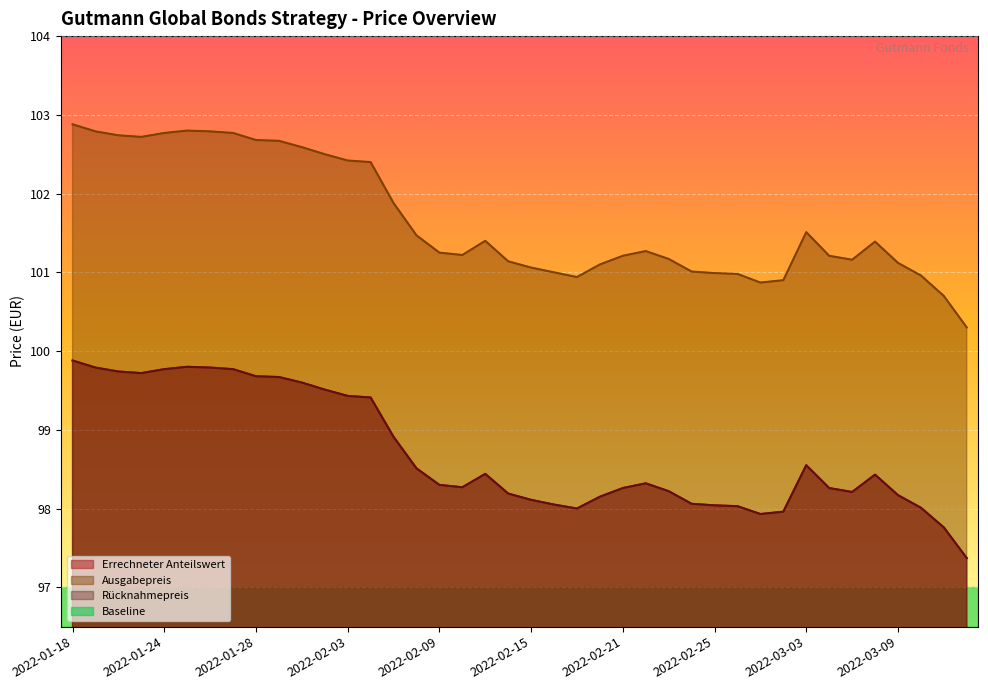

Is the value of Ausgabepreis at 2022-01-25 greater than the value of Rücknahmepreis at 2022-01-27?

Yes